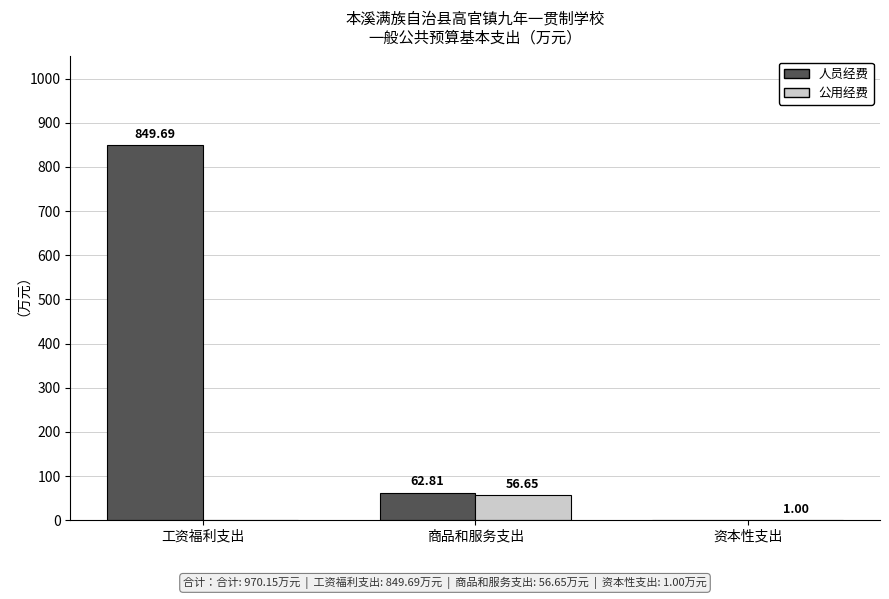

What is the average value of the 公用经费 series?

19.2